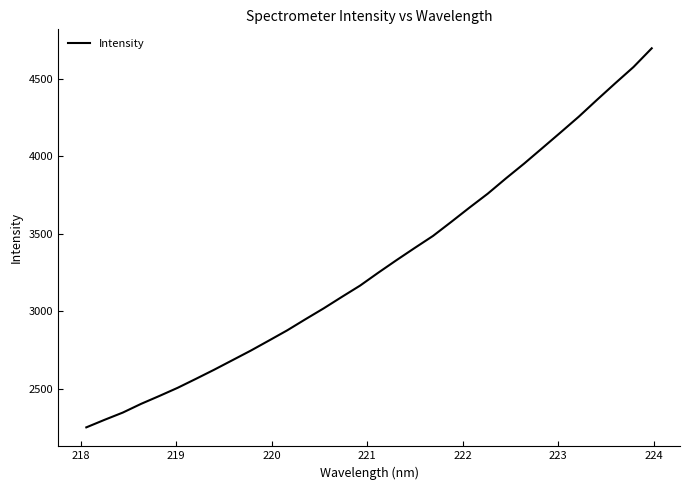

Reading left to right, list all the values displayed in this chart.

2249.7	2298.5	2345.3	2401.6	2452.5	2505.1	2562.9	2622.0	2683.4	2745.0	2810.3	2876.2	2948.0	3018.3	3092.7	3165.7	3249.3	3330.3	3409.3	3486.7	3577.4	3669.7	3759.6	3858.5	3954.3	4054.7	4155.6	4257.6	4366.5	4473.3	4578.1	4699.0